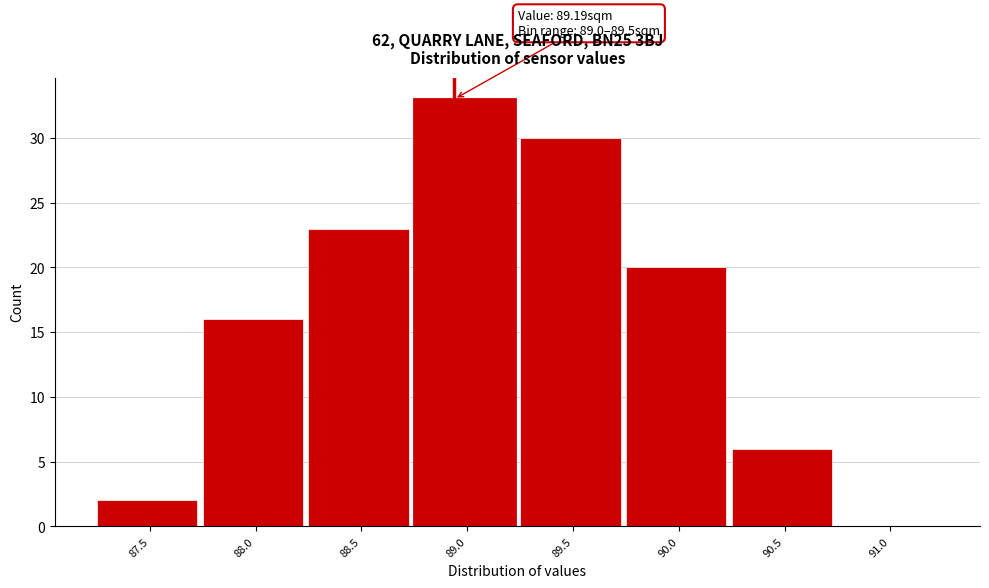

Reading right to left, list all the values displayed in this chart.

91.0=0	90.5=6	90.0=20	89.5=30	89.0=33	88.5=23	88.0=16	87.5=2